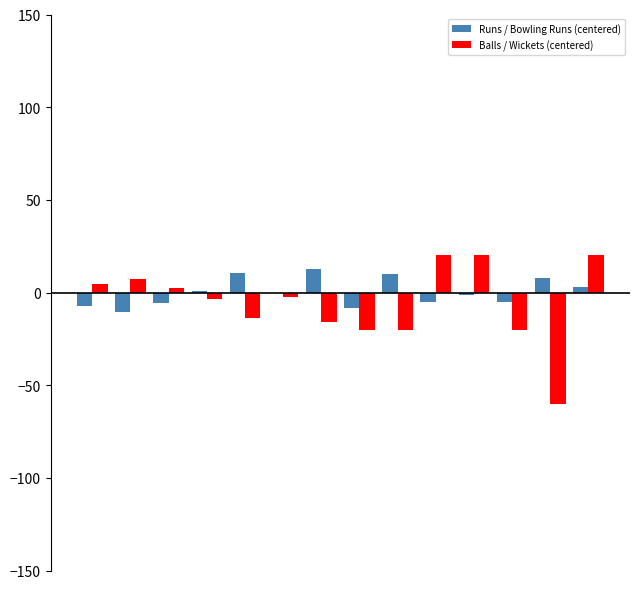

What is the sum of all Balls / Wickets (centered) values?

-81.6